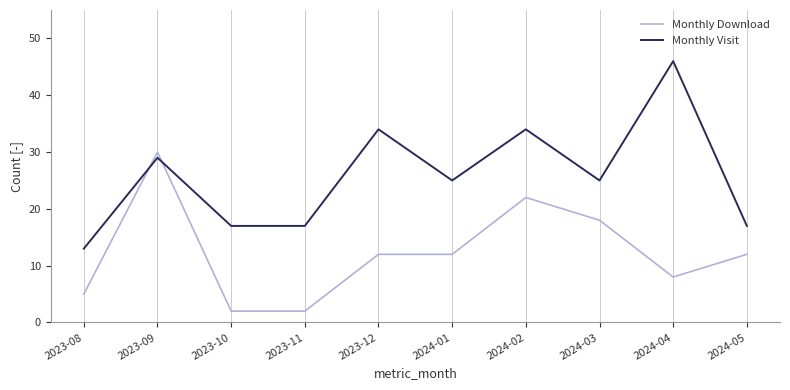

What is the sum of all Monthly Visit values?

257